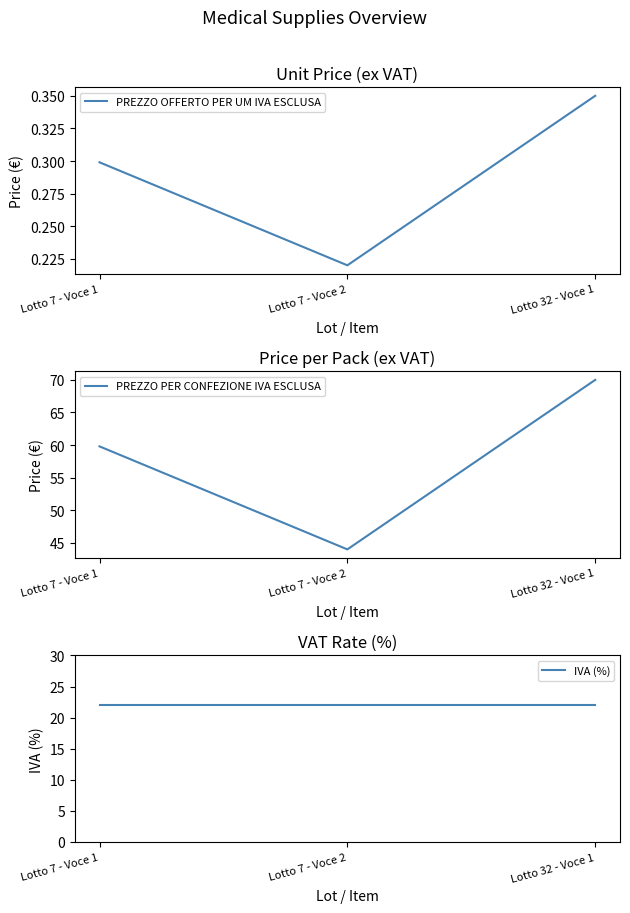

Does the chart display data point markers on the line(s)?

No